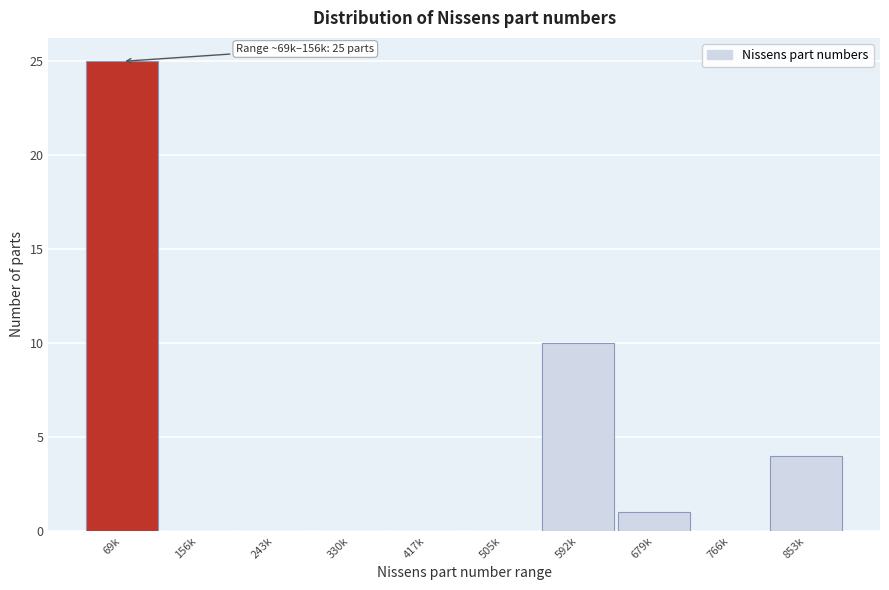

Reading right to left, what are all the values shown in this chart?

853k=4	766k=0	679k=1	592k=10	505k=0	417k=0	330k=0	243k=0	156k=0	69k=25